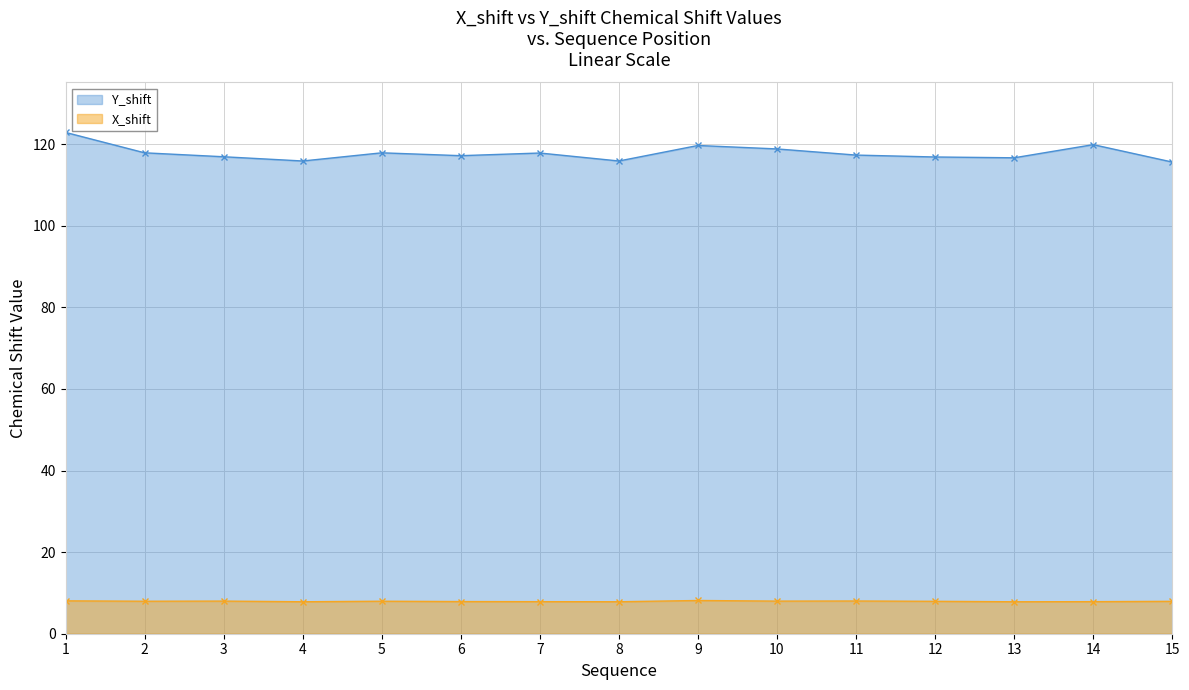

Reading left to right, list all the values displayed in this chart.

X_shift: 8.1	8.0	8.0	7.8	8.0	7.9	7.9	7.8	8.1	8.0	8.0	7.9	7.8	7.9	7.9
Y_shift: 122.9	117.9	116.9	115.9	117.9	117.2	117.8	115.9	119.7	118.8	117.3	116.9	116.7	119.9	115.6